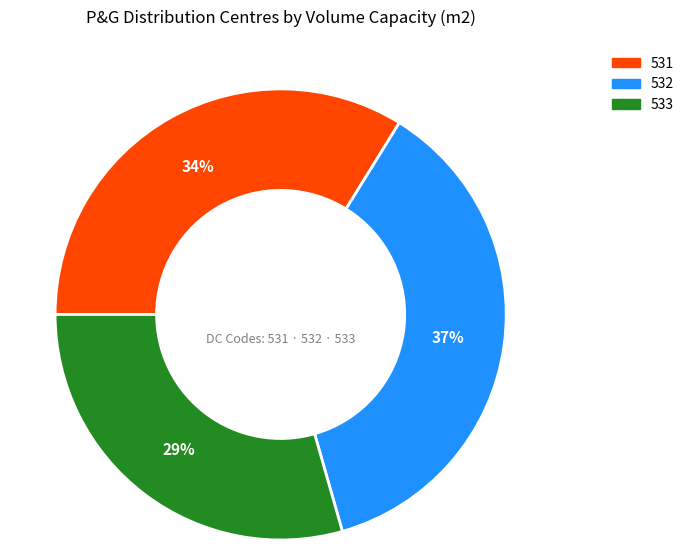

Which category has the biggest portion of the pie?

532